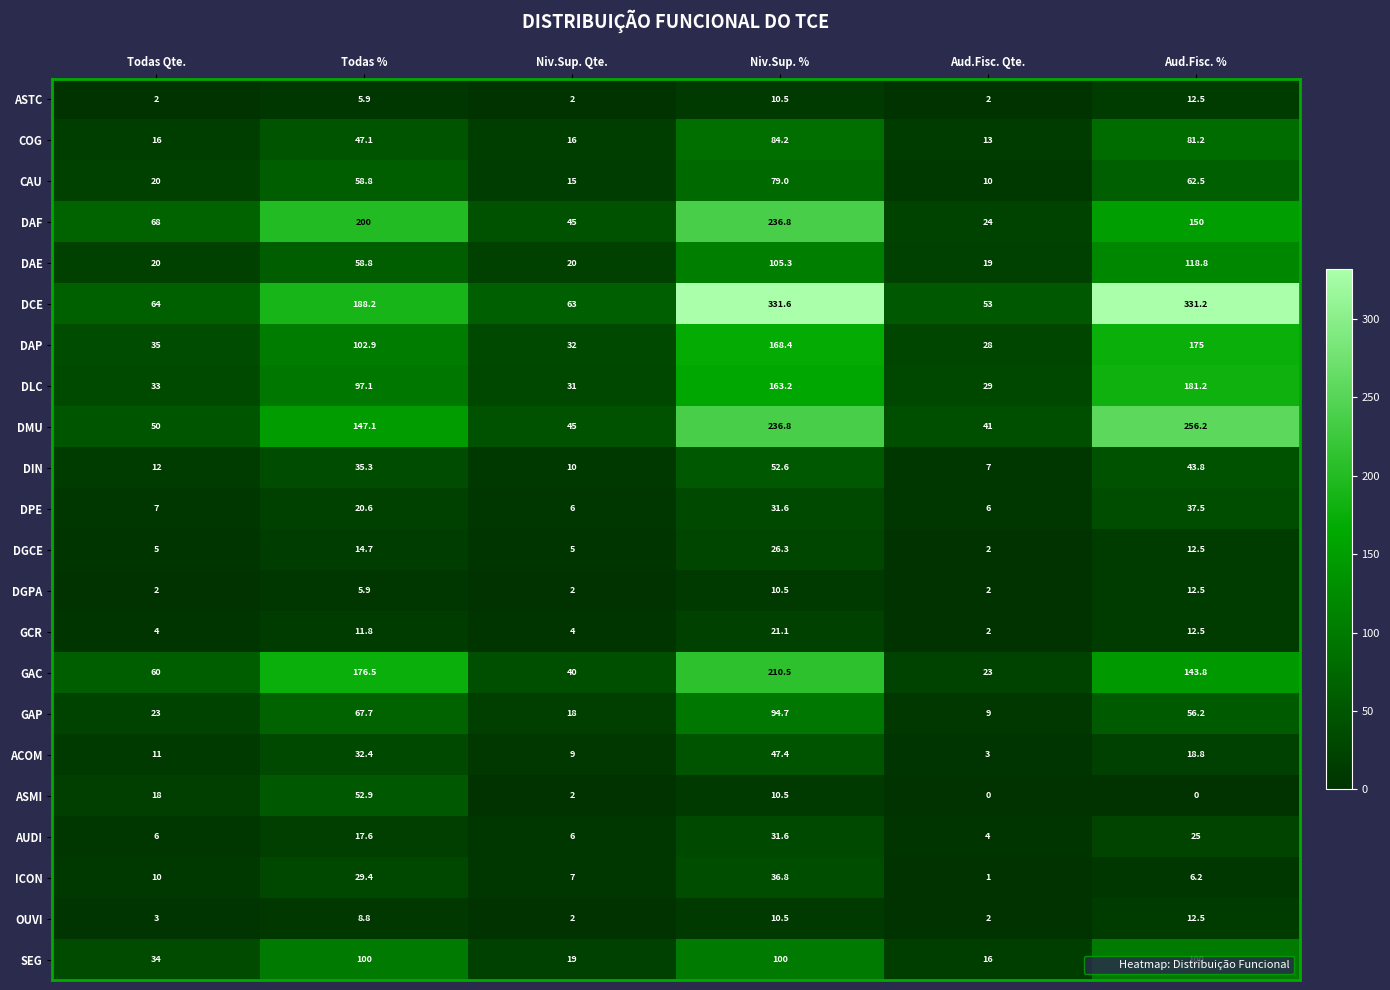

List the labels in order of GAC value, largest first.

Niv.Sup. %, Todas %, Aud.Fisc. %, Todas Qte., Niv.Sup. Qte., Aud.Fisc. Qte.